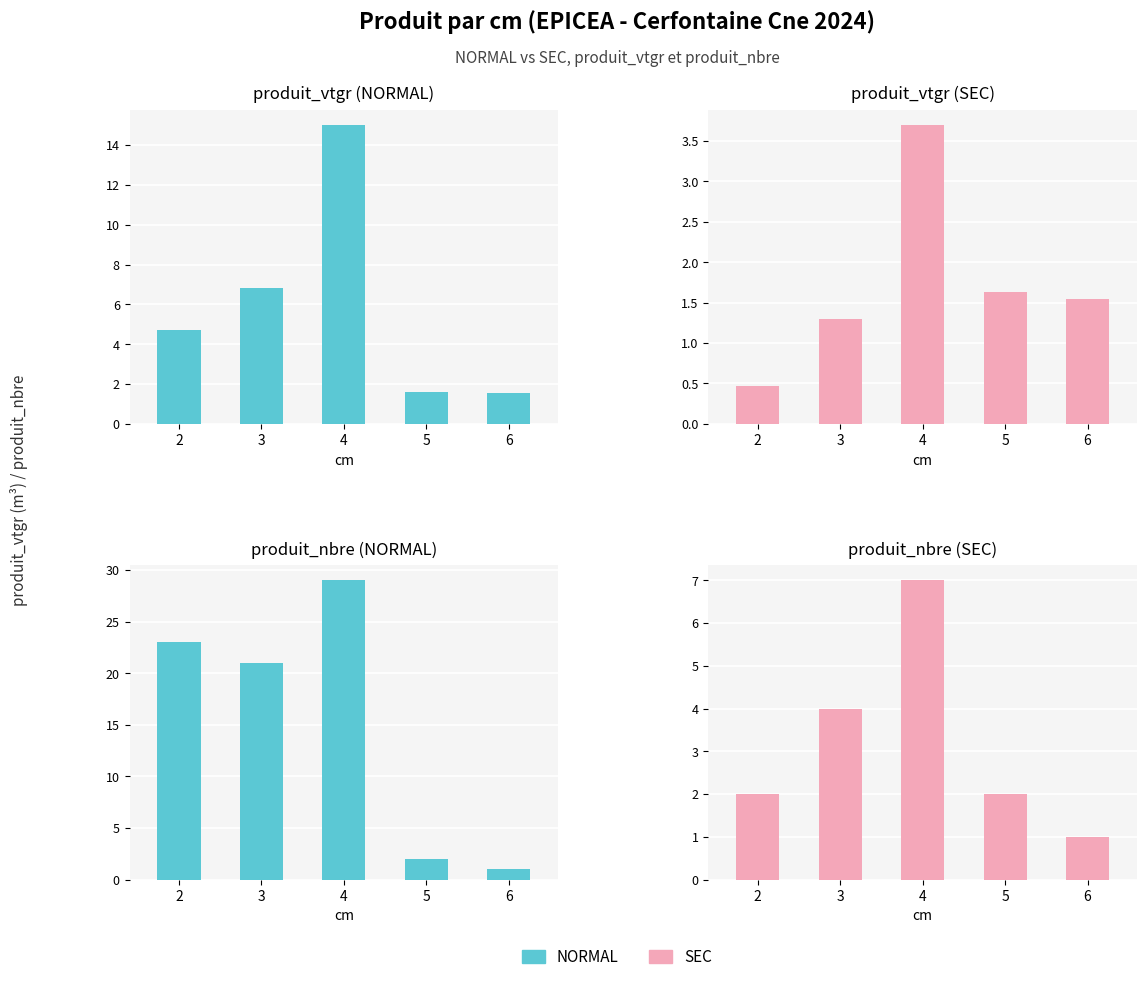

What is the difference between the maximum and minimum values in the NORMAL series?

28